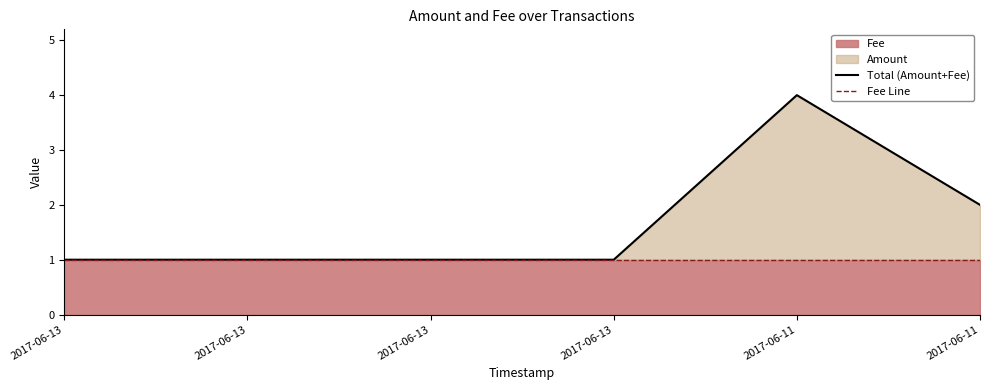

Which series has the largest total across all categories?

Total (Amount+Fee)